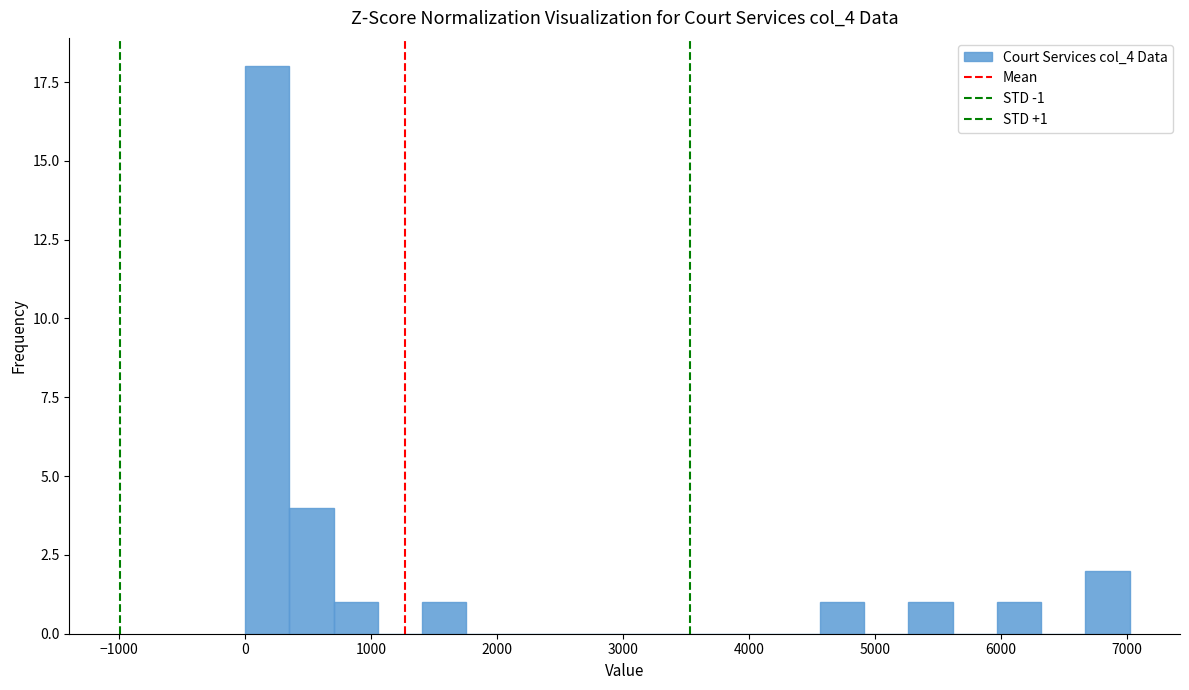

Around what value on the x-axis is the tallest bar? Give the approximate position of its centre, as read against the axis.

200